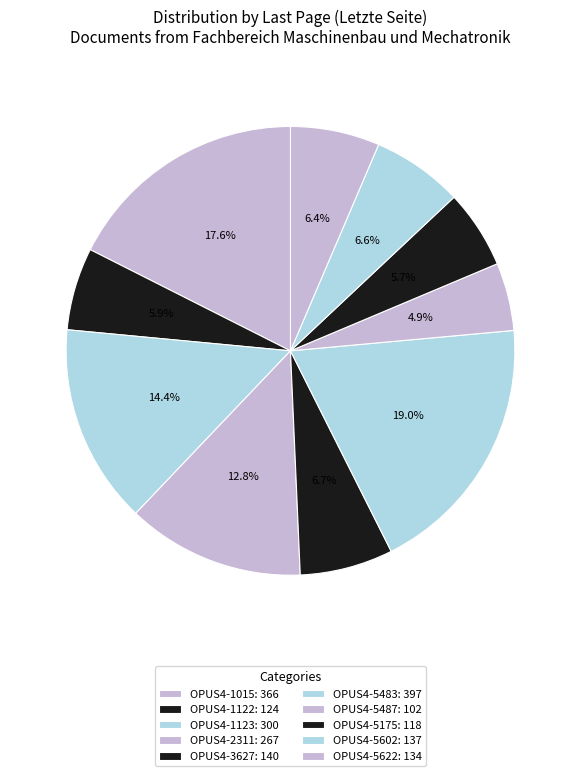

Count the number of slices in the pie.

10